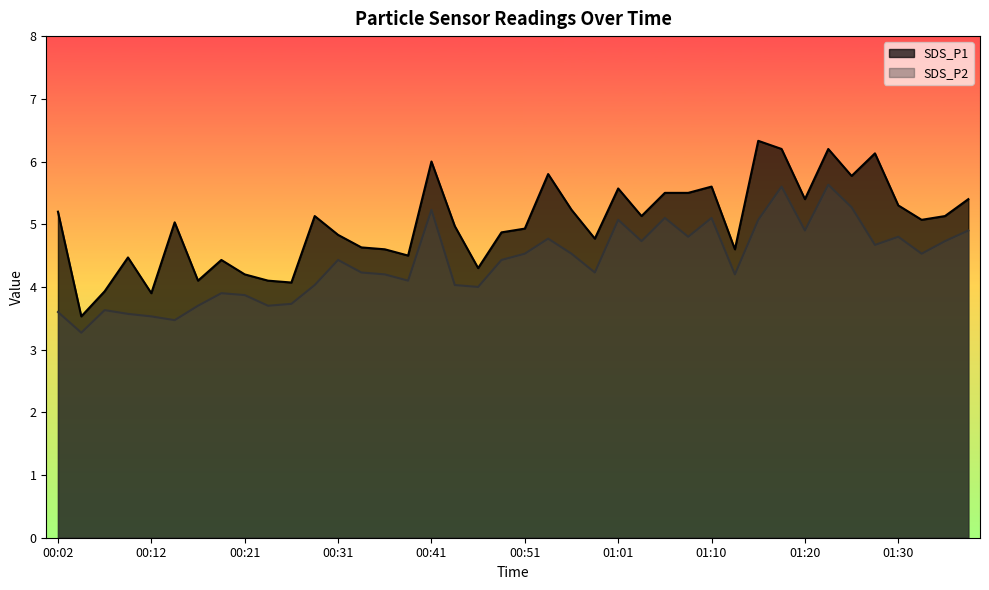

What is the label of the 10th point from the right?

01:15